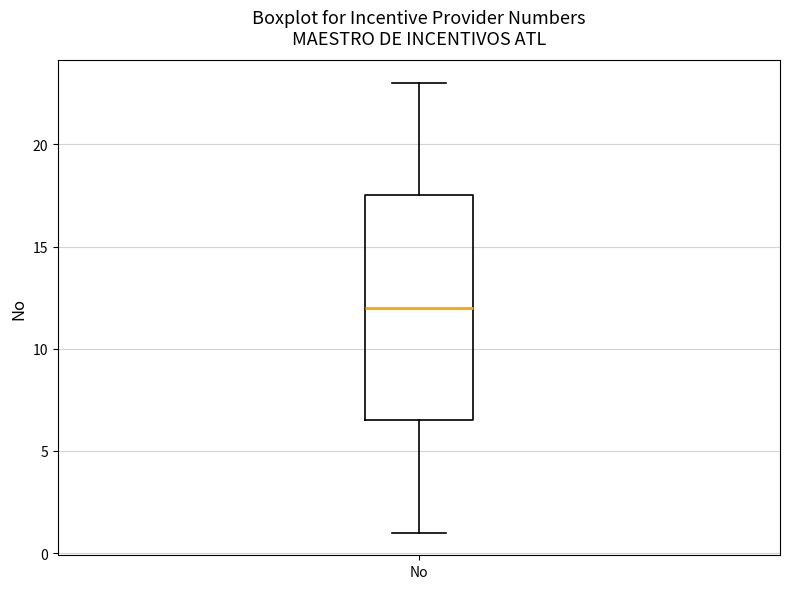

Transcribe this box plot: give where the median line is, the range the box spans, and where the two whiskers end, as read against the y-axis. The values are not printed on the chart, so give them approximately, as read against the axis.

median 12.0, box 6.5 to 17.5, whiskers 1.0 to 23.0